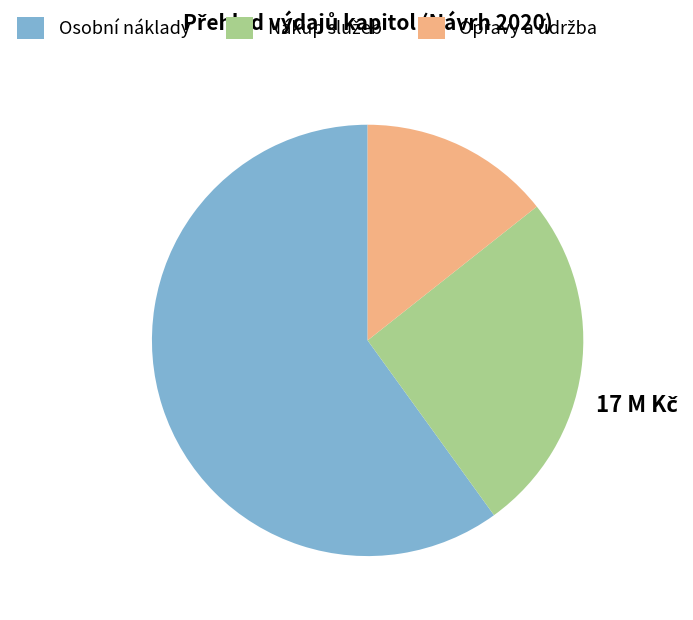

Which category accounts for the majority?

Osobní náklady